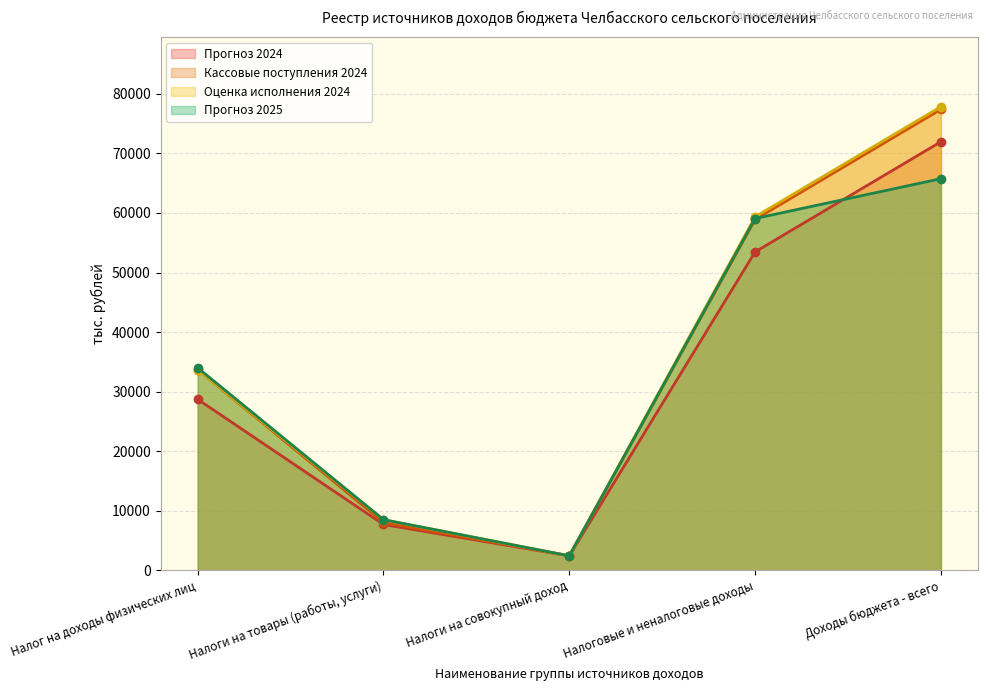

Reading right to left, transcribe all the data shown in this chart.

Прогноз 2024: Доходы бюджета - всего=71960.0	Налоговые и неналоговые доходы=53461.4	Налоги на совокупный доход=2419.4	Налоги на товары (работы, услуги)=7681.1	Налог на доходы физических лиц=28700.0
Кассовые поступления 2024: Доходы бюджета - всего=77405.8	Налоговые и неналоговые доходы=58907.2	Налоги на совокупный доход=2419.4	Налоги на товары (работы, услуги)=8024.8	Налог на доходы физических лиц=33696.0
Оценка исполнения 2024: Доходы бюджета - всего=77857.7	Налоговые и неналоговые доходы=59359.1	Налоги на совокупный доход=2419.4	Налоги на товары (работы, услуги)=8476.0	Налог на доходы физических лиц=33696.6
Прогноз 2025: Доходы бюджета - всего=65755.0	Налоговые и неналоговые доходы=59068.2	Налоги на совокупный доход=2420.3	Налоги на товары (работы, услуги)=8497.9	Налог на доходы физических лиц=34000.0